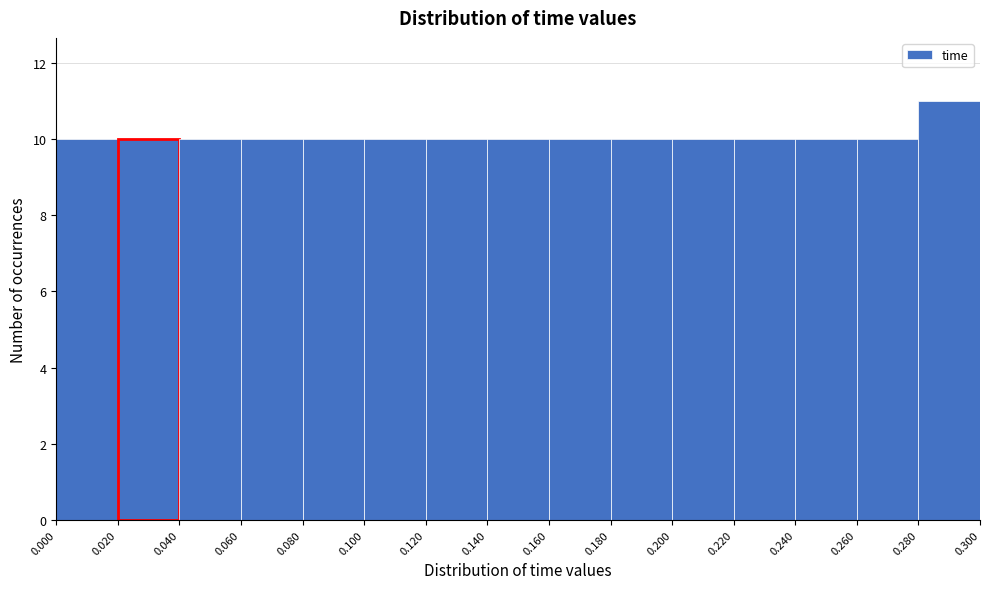

Reading left to right, transcribe this chart: for each bar, give the range it covers on the x-axis and its height. The values are not printed on the chart, so give them approximately, as read against the axis.

0.000 to 0.020: 10
0.020 to 0.040: 10
0.040 to 0.060: 10
0.060 to 0.080: 10
0.080 to 0.100: 10
0.100 to 0.120: 10
0.120 to 0.140: 10
0.140 to 0.160: 10
0.160 to 0.180: 10
0.180 to 0.200: 10
0.200 to 0.220: 10
0.220 to 0.240: 10
0.240 to 0.260: 10
0.260 to 0.280: 10
0.280 to 0.300: 11